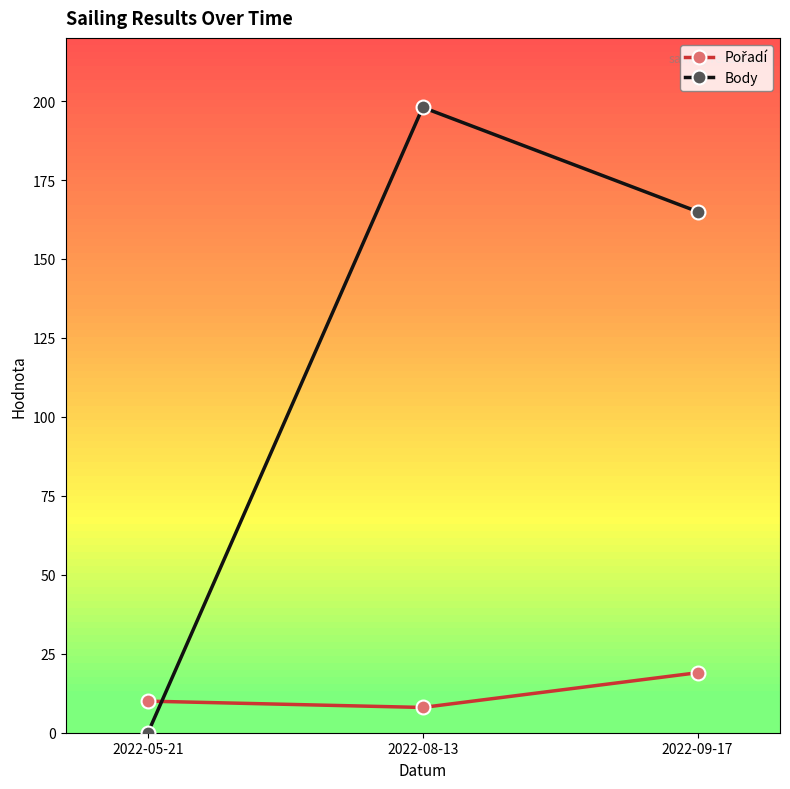

What is the total value across all series at 2022-08-13?

206